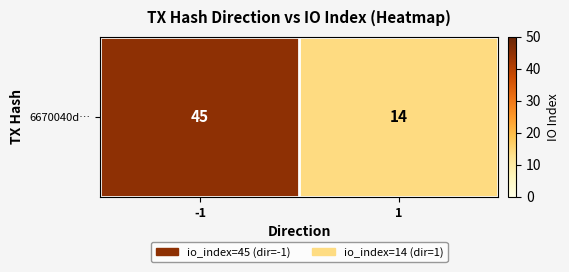

The value at -1 is 28. True or false?

False